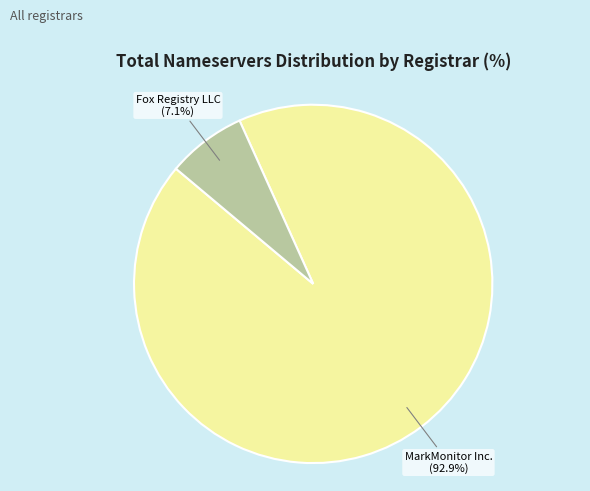

Combined, do Fox Registry LLC and MarkMonitor Inc. account for over 50%?

Yes